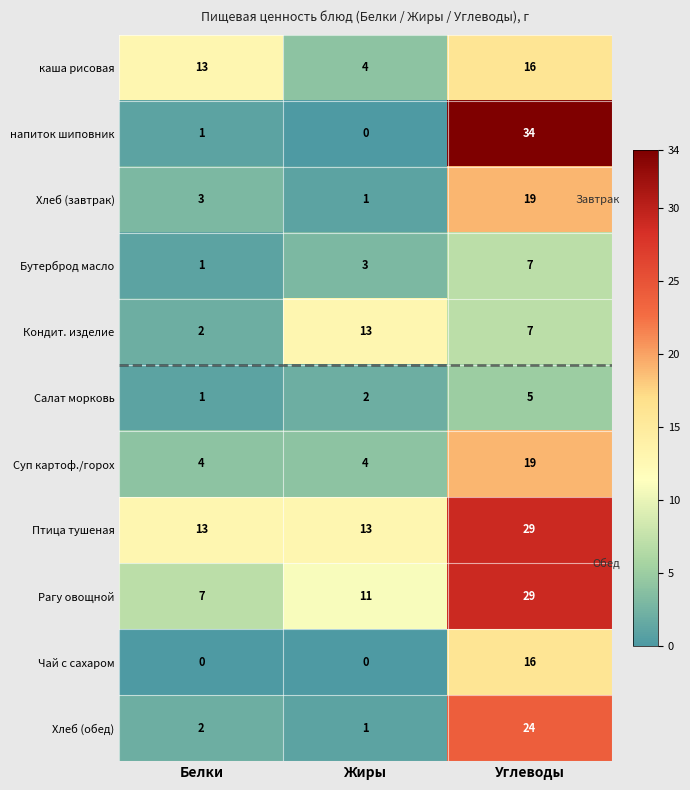

What is the minimum value for каша рисовая?

4